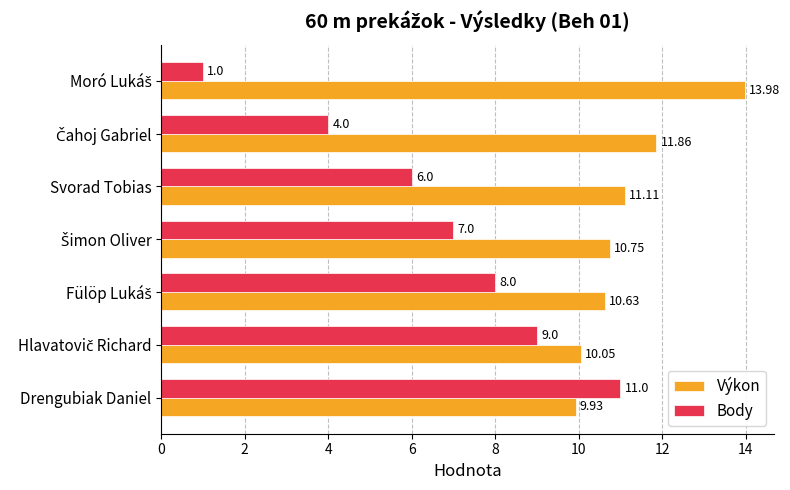

Which series has the largest total across all categories?

Výkon